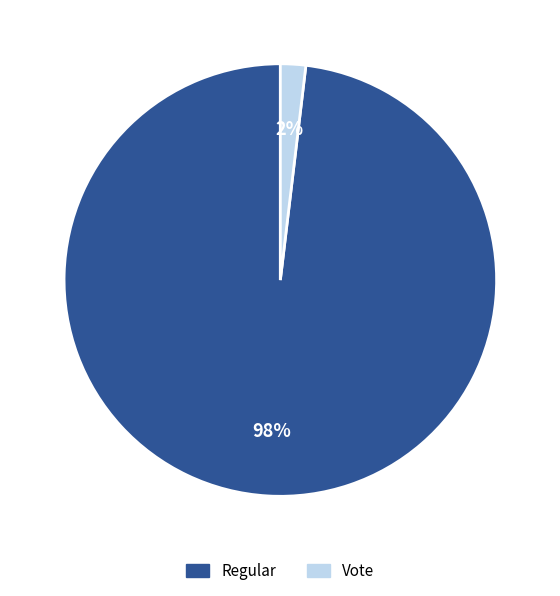

True or false: Regular accounts for 98% of the total.

True